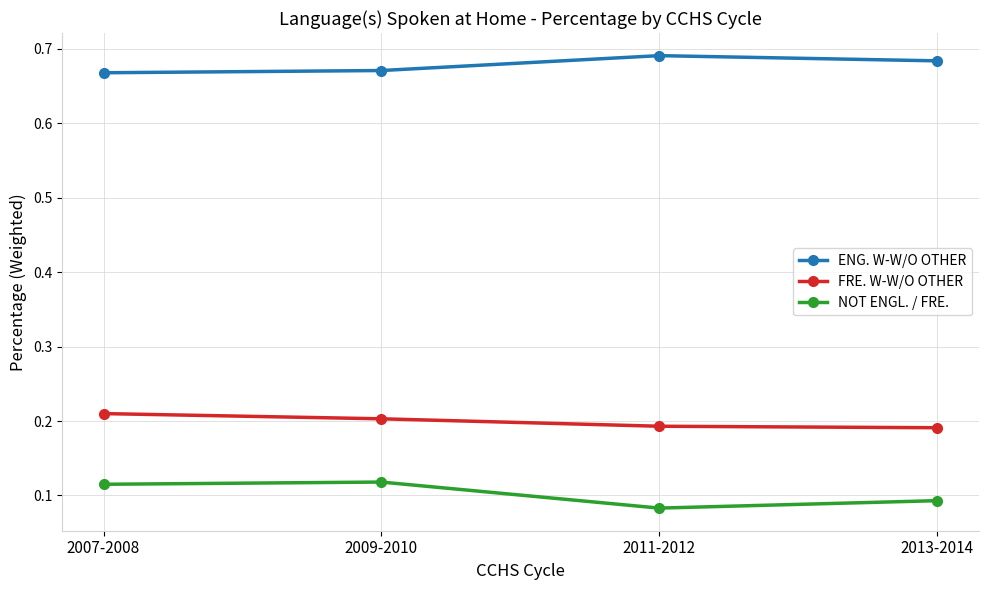

True or false: FRE. W-W/O OTHER has a value of 0.2 at 2007-2008.

True